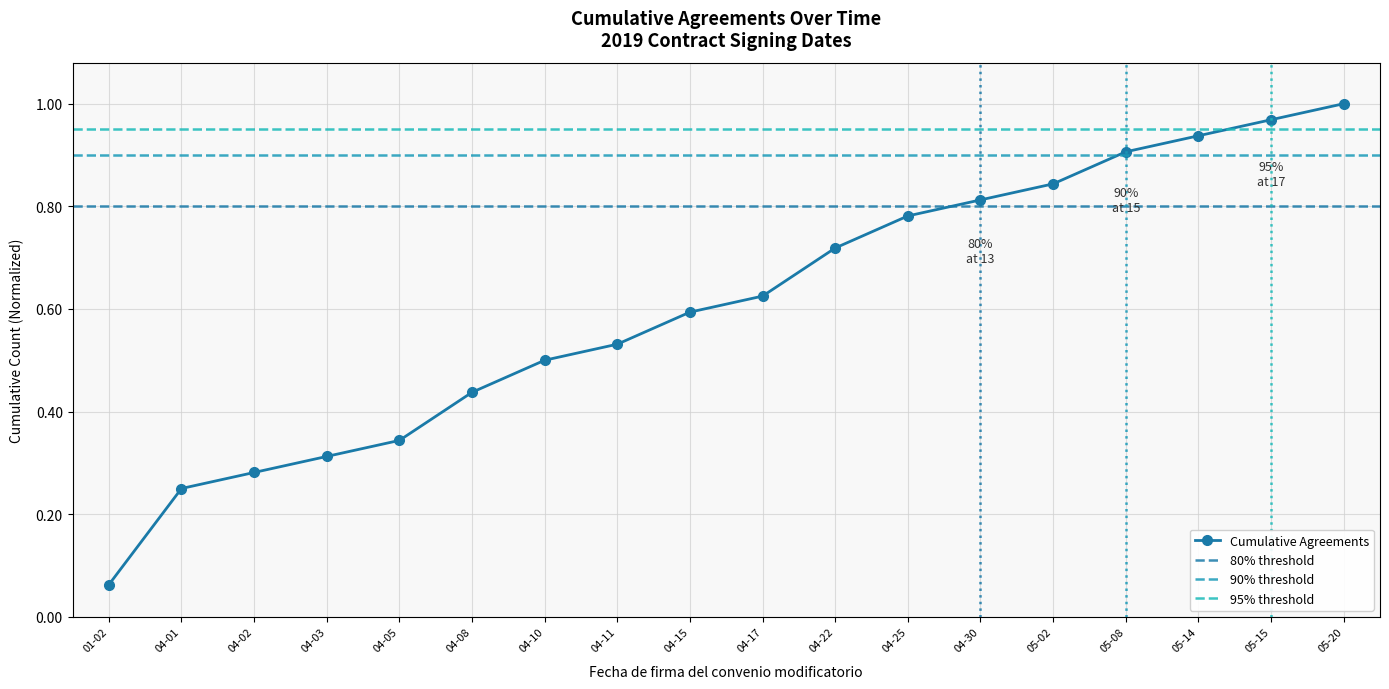

Rank the categories by Cumulative Agreements value from lowest to highest.

01-02, 04-01, 04-02, 04-03, 04-05, 04-08, 04-10, 04-11, 04-15, 04-17, 04-22, 04-25, 04-30, 05-02, 05-08, 05-14, 05-15, 05-20